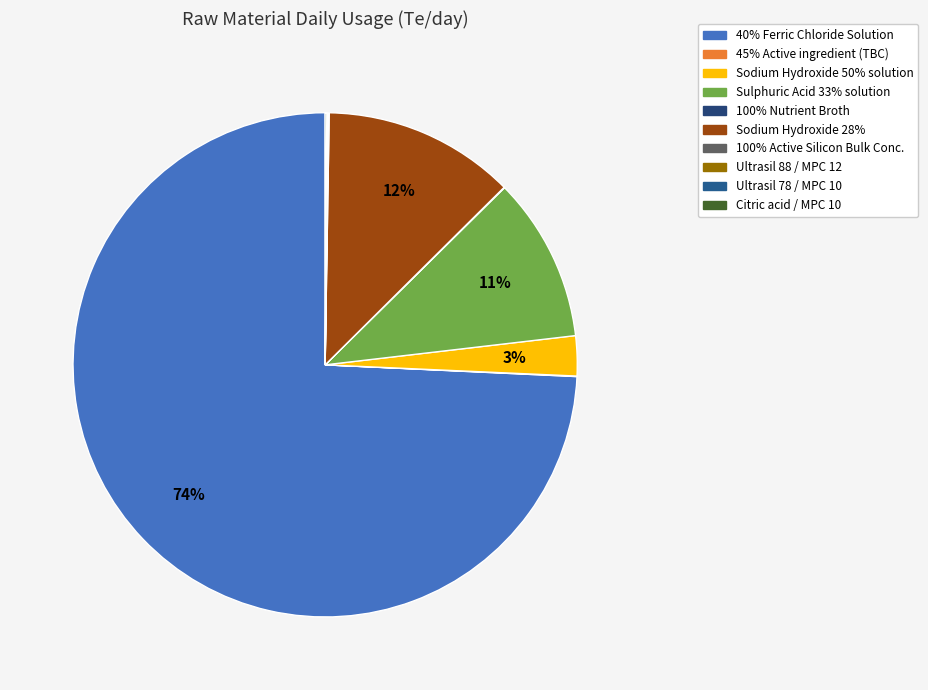

Count the number of slices in the pie.

10